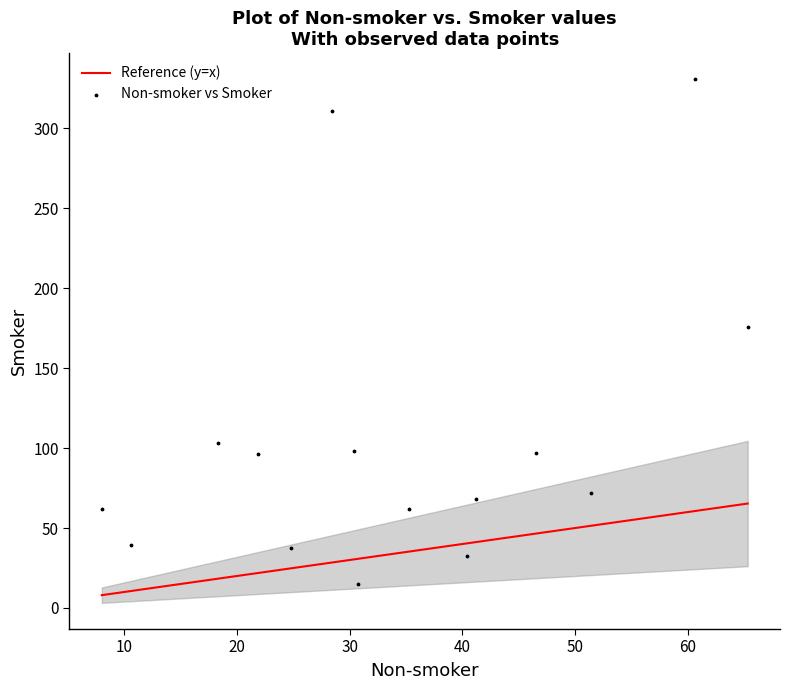

What is the range of X values (max minus min)?

57.3